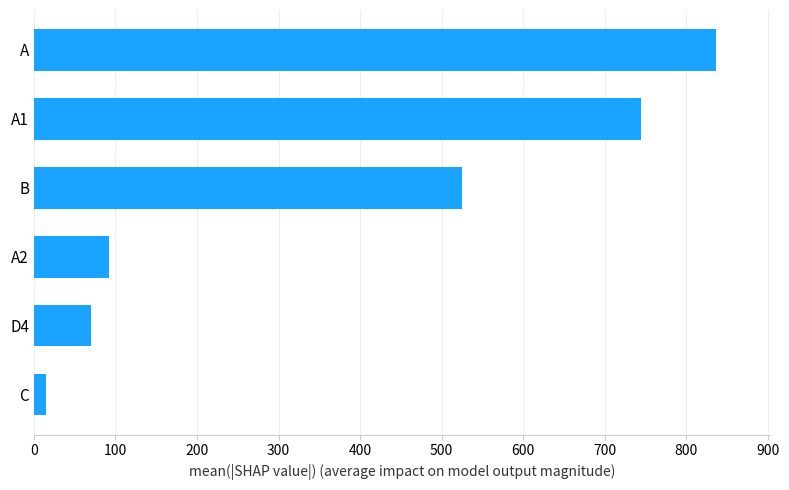

Approximately how many times larger is the value at B compared to A?

0.6